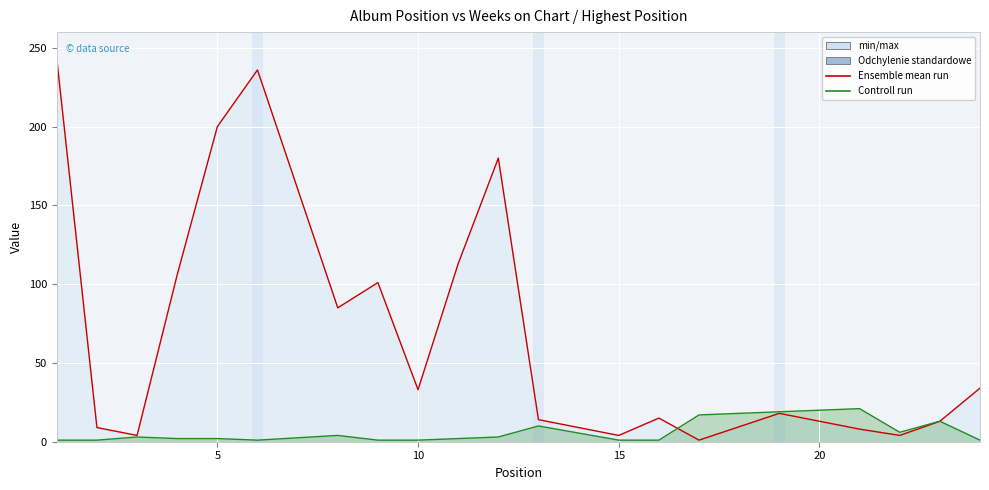

List the series in order of their peak value, lowest first.

Controll run, Ensemble mean run